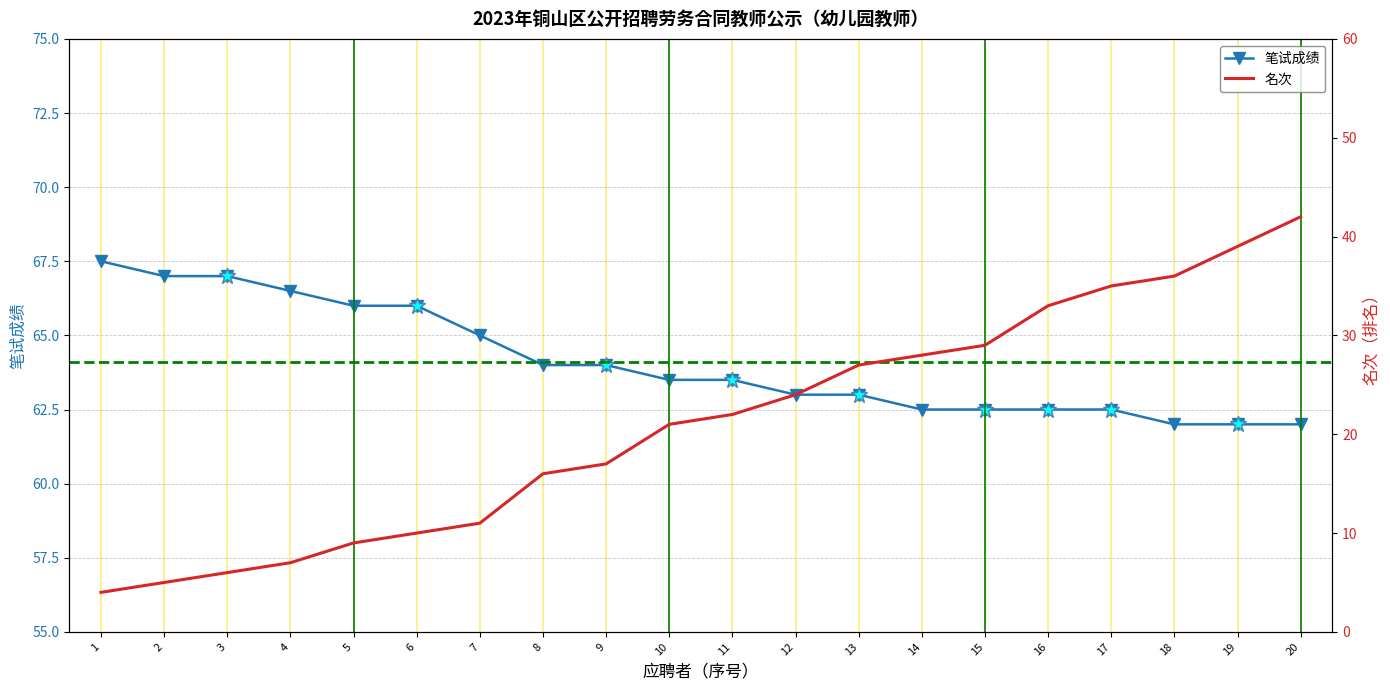

Is it true that 笔试成绩 equals 62.0 at 19?

True